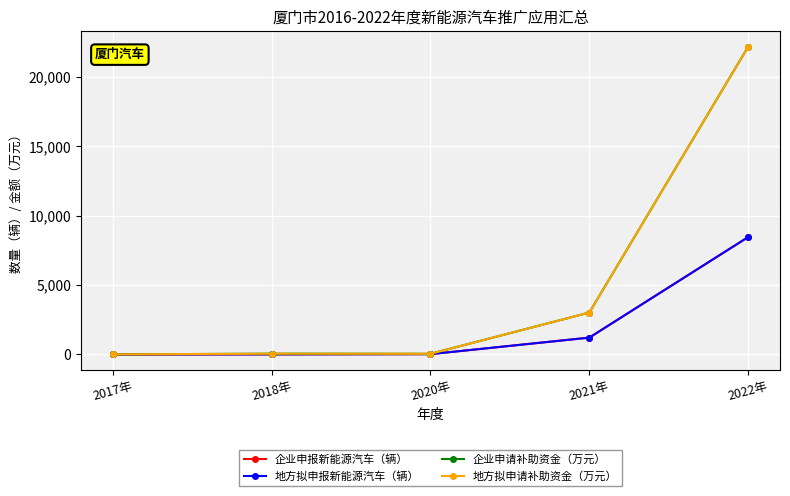

Does the chart have visible grid lines?

Yes